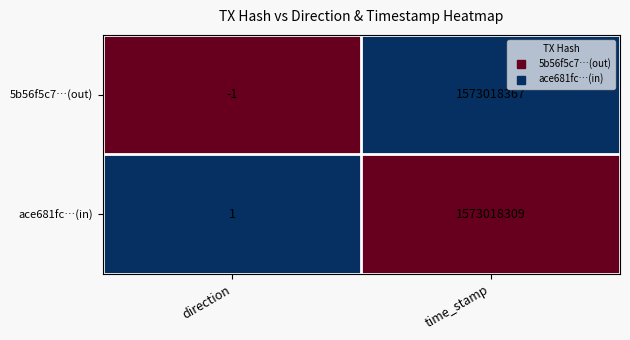

The 5b56f5c7…(out) series shows 1573018367 at time_stamp. True or false?

True